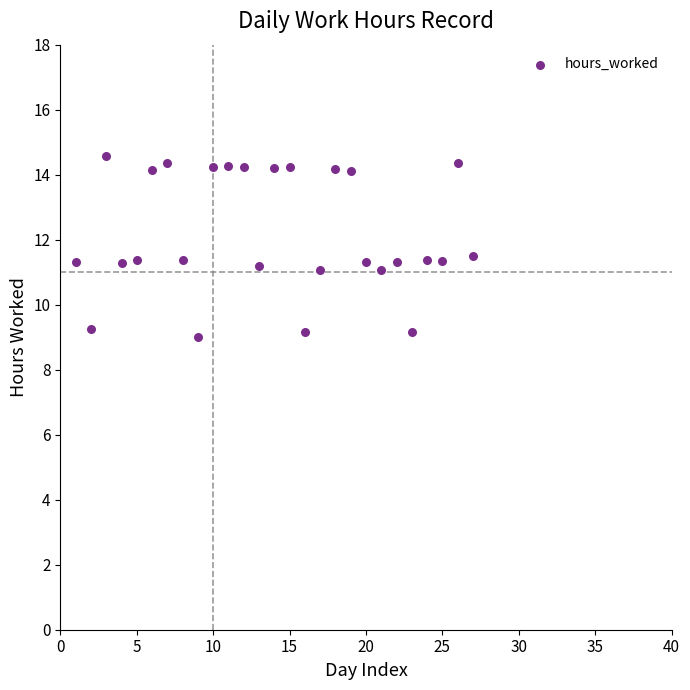

What is the range of Y values (max minus min)?

5.6